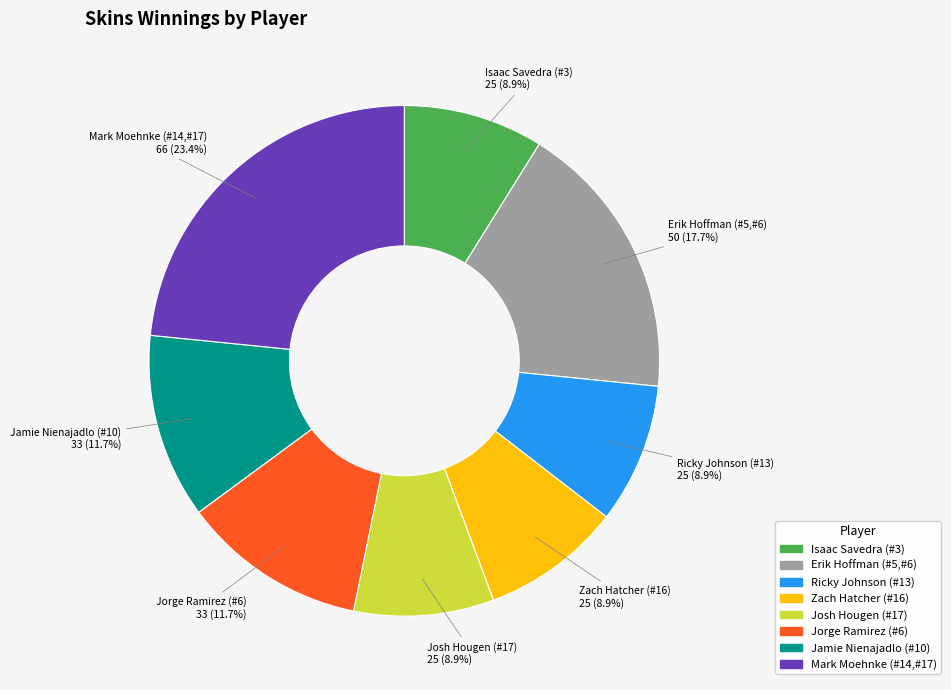

Approximately how many times larger is the value at Ricky Johnson (#13) compared to Jamie Nienajadlo (#10)?

0.8